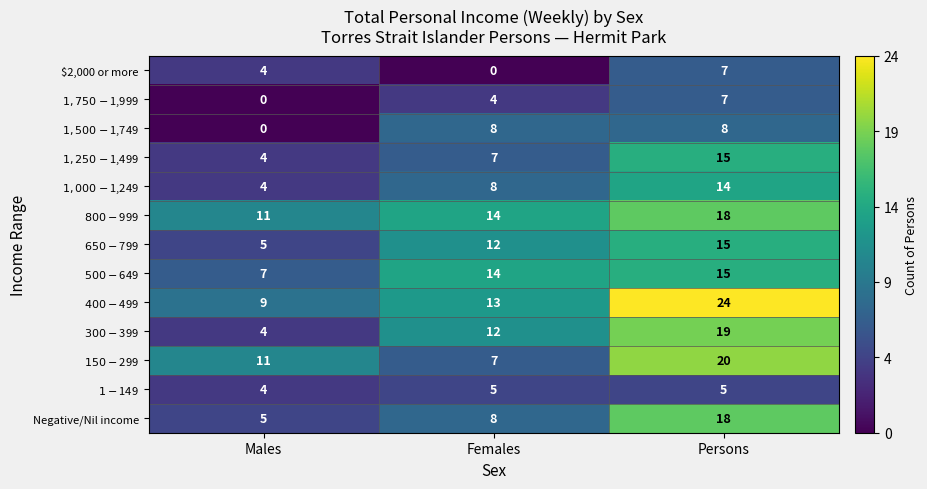

Which label corresponds to the largest value in the chart?

Persons